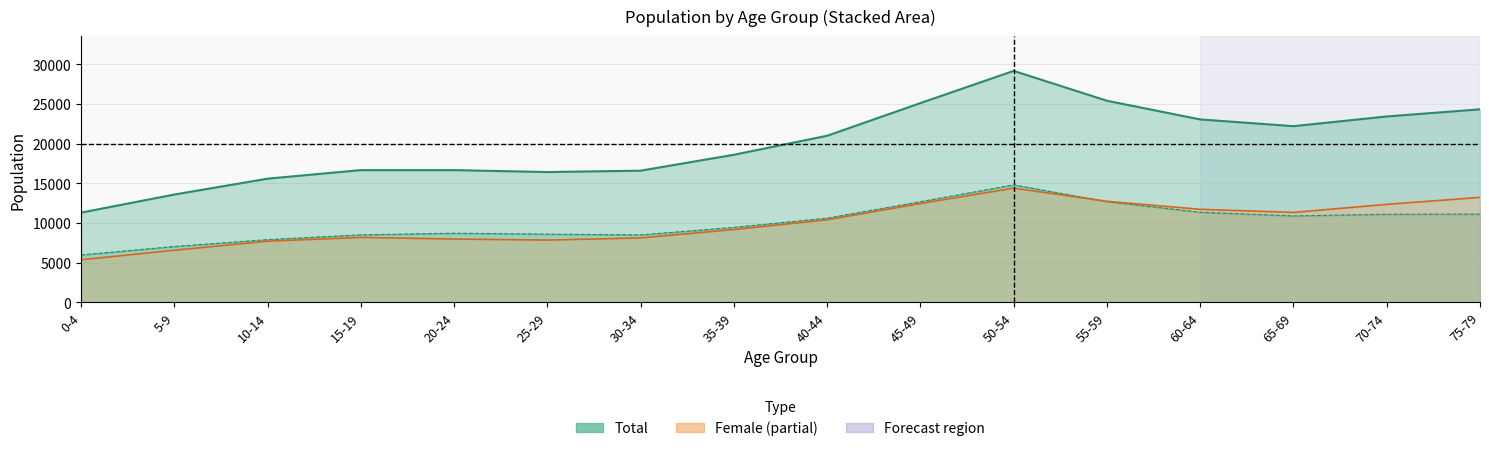

Reading right to left, list all the values displayed in this chart.

Total: 24319	23422	22195	23047	25401	29168	25108	20988	18589	16585	16410	16655	16655	15574	13572	11293
Male line: 11105	11087	10876	11337	12681	14791	12671	10601	9432	8483	8581	8697	8491	7887	7022	5951
Female line: 13214	12335	11319	11710	12720	14377	12437	10387	9157	8102	7829	7958	8164	7687	6550	5342